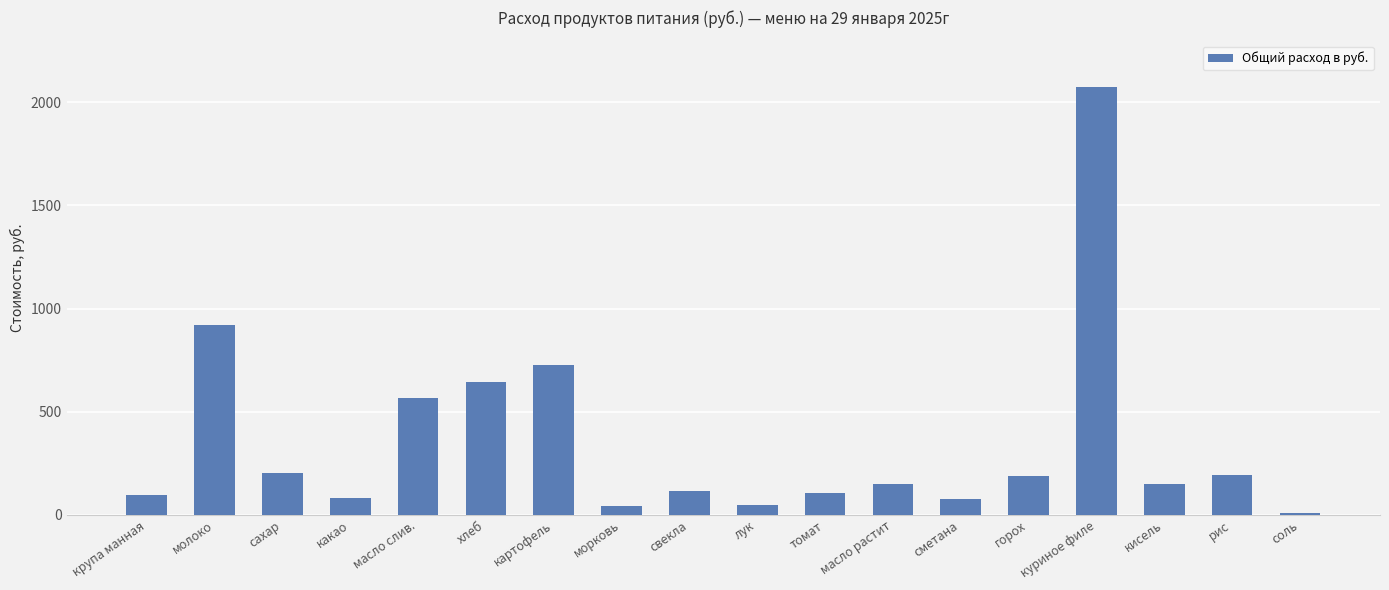

What is the value of the 17th bar from the left?

194.4